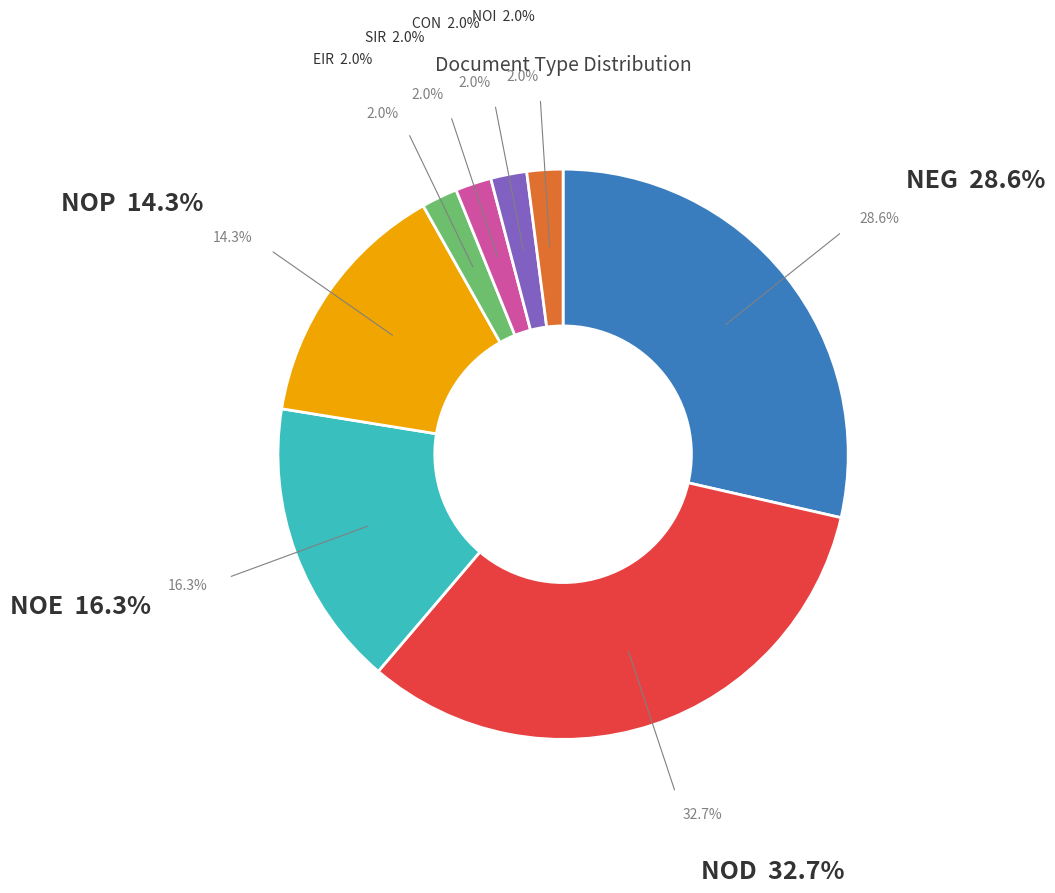

Does any single category account for the majority?

No